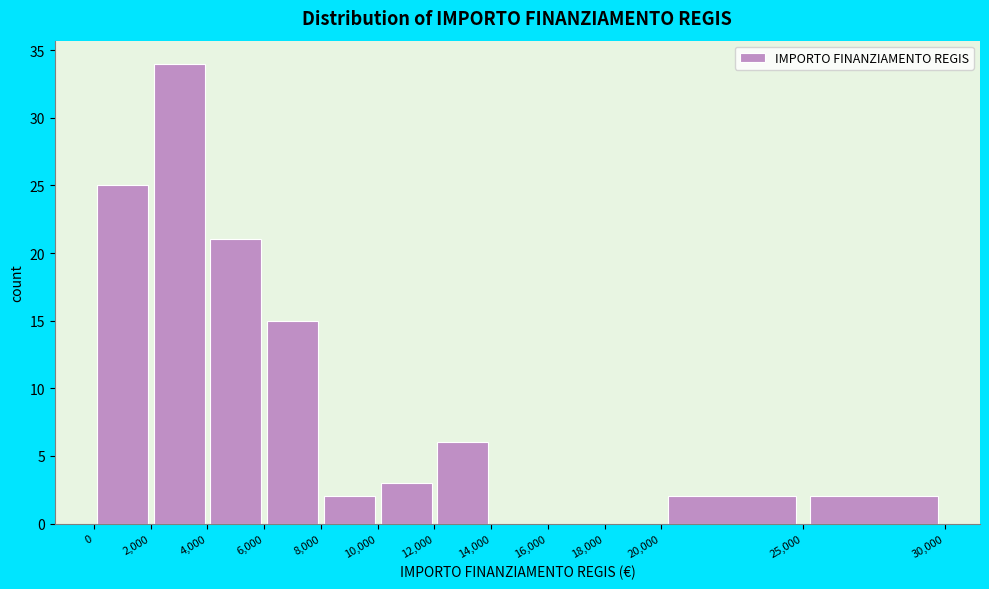

Reading left to right, transcribe this chart: for each bar, give the range it covers on the x-axis and its height. The values are not printed on the chart, so give them approximately, as read against the axis.

0 to 2,000: 25
2,000 to 4,000: 34
4,000 to 6,000: 21
6,000 to 8,000: 15
8,000 to 10,000: 2
10,000 to 12,000: 3
12,000 to 14,000: 6
14,000 to 16,000: 0
16,000 to 18,000: 0
18,000 to 20,000: 0
20,000 to 25,000: 2
25,000 to 30,000: 2